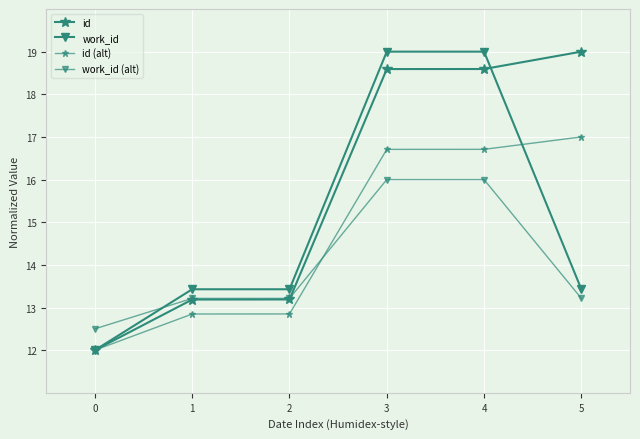

How many data points in id are less than 18?

3